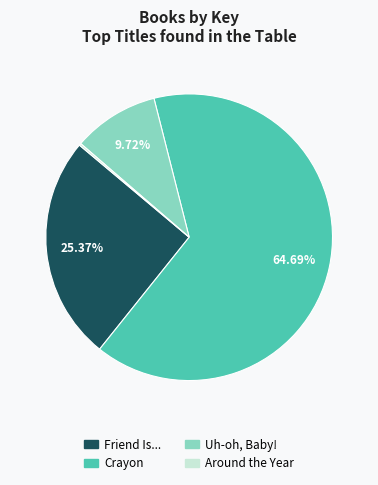

Combined, do Uh-oh, Baby! and Crayon account for over 50%?

Yes